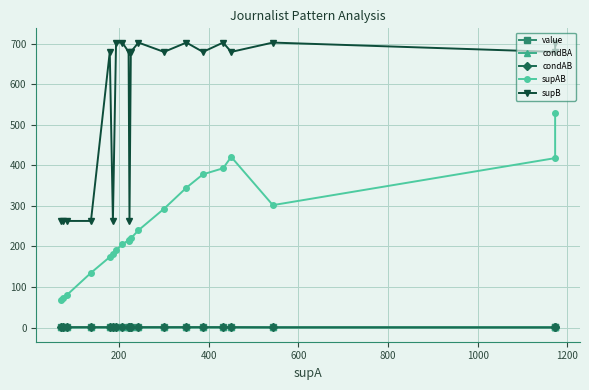

The supAB series shows 107.1 at 400. True or false?

False